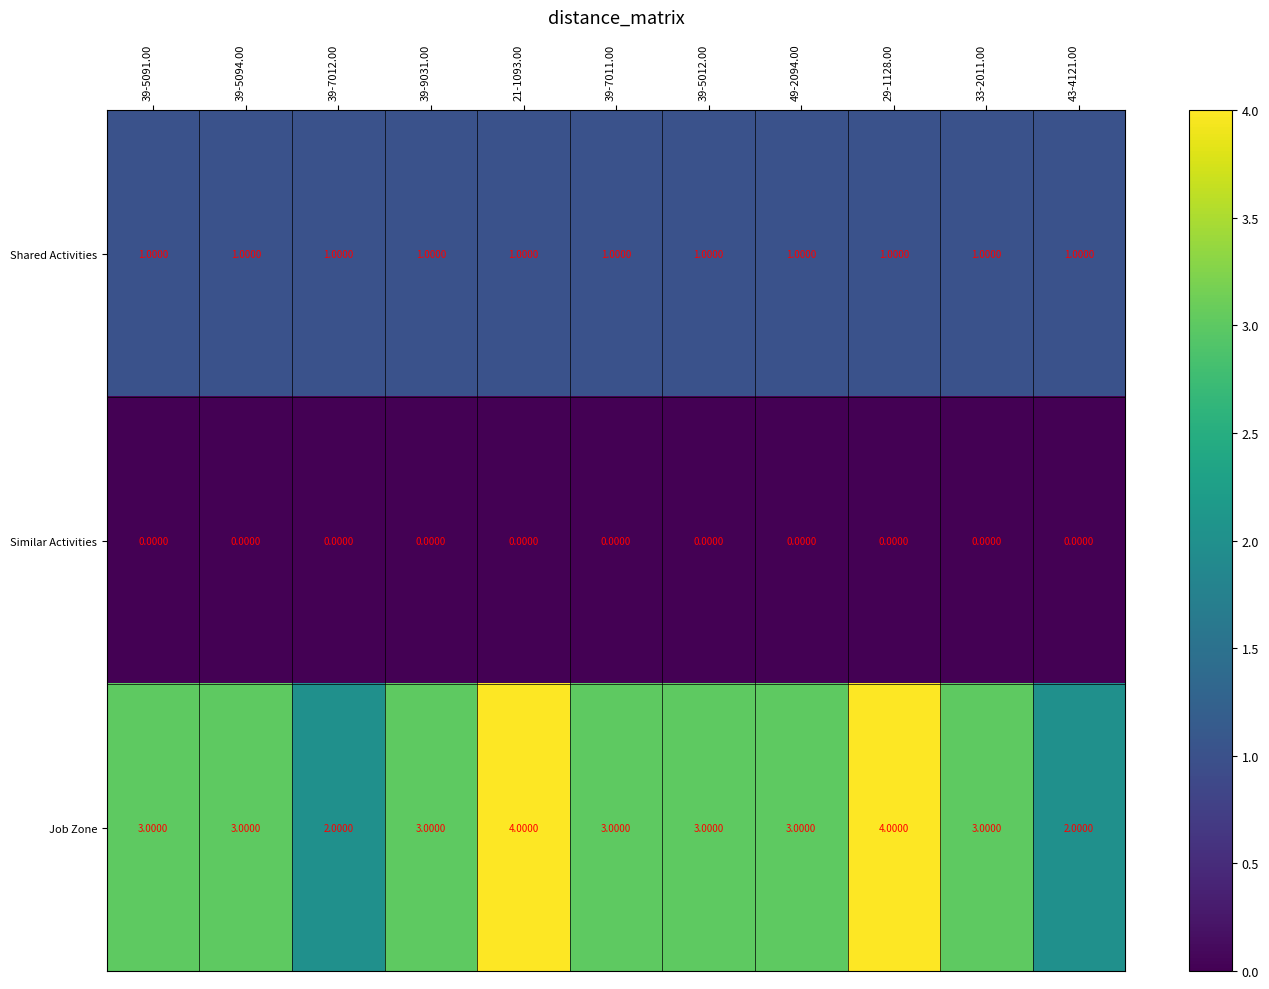

Which series has the widest spread of values?

Job Zone